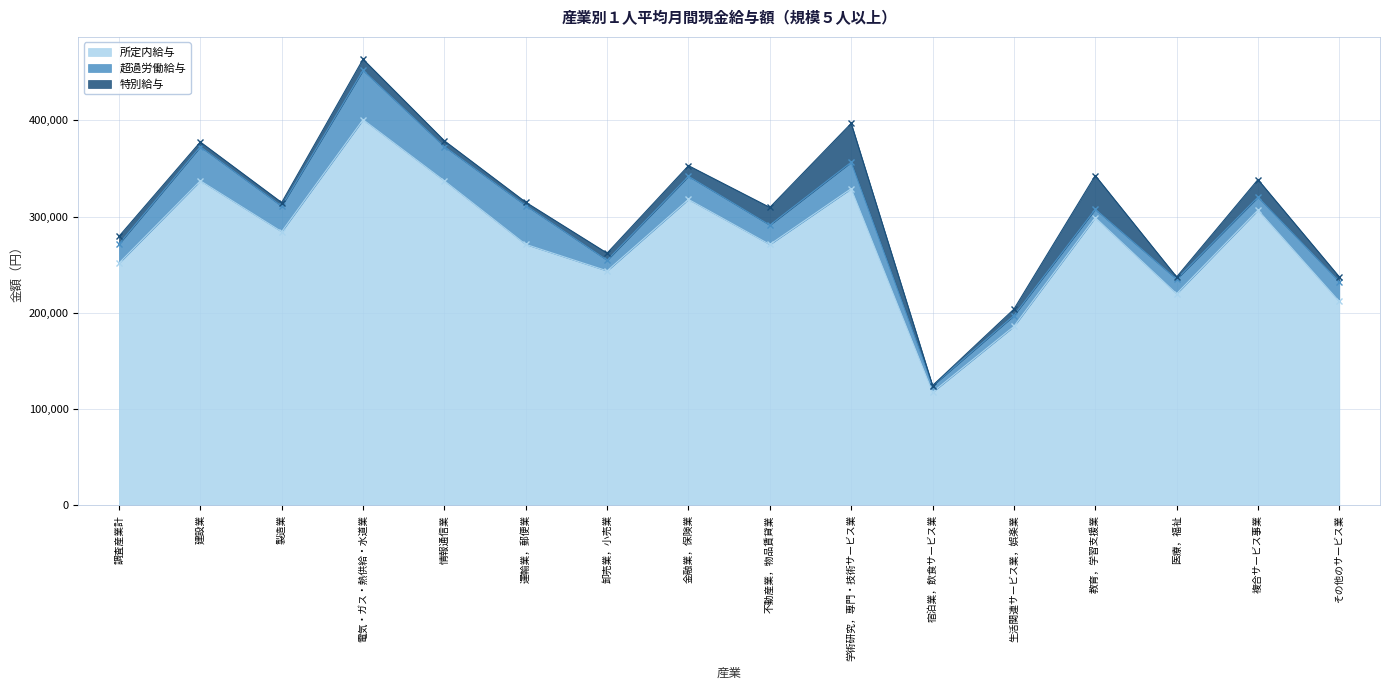

How many lines are shown in the chart?

3